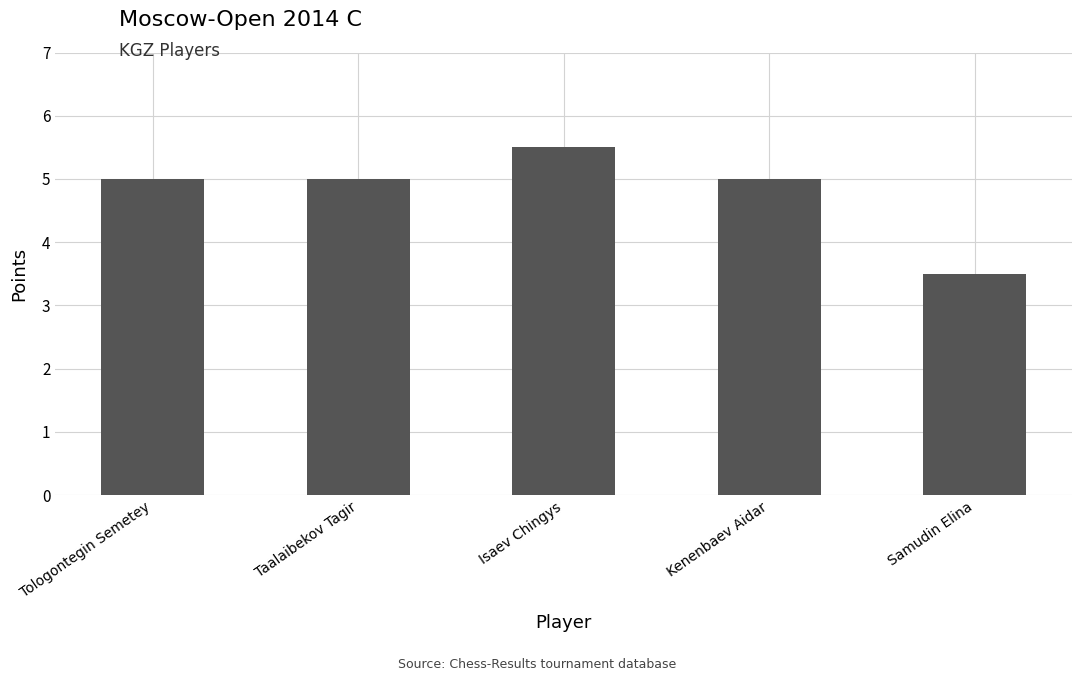

The value at Kenenbaev Aidar is 5.0. True or false?

True